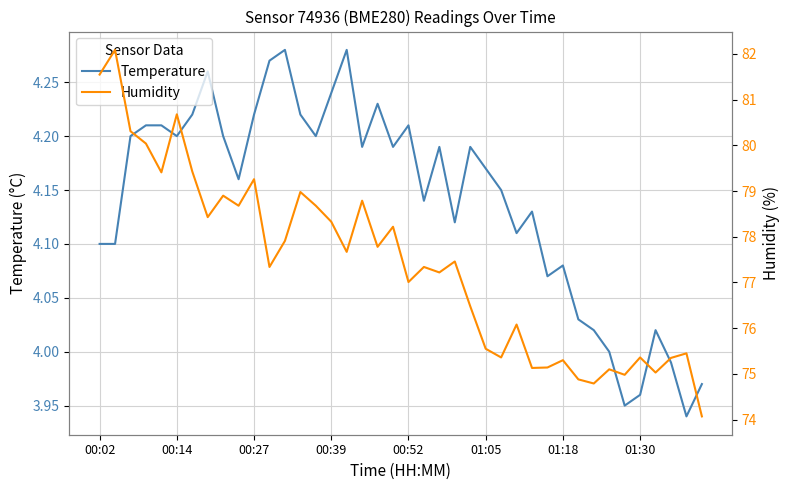

What are all the series names shown in the legend?

Temperature, Humidity